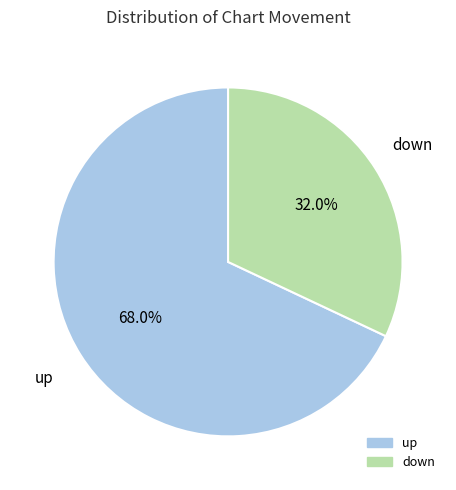

Which slice is the smallest?

down